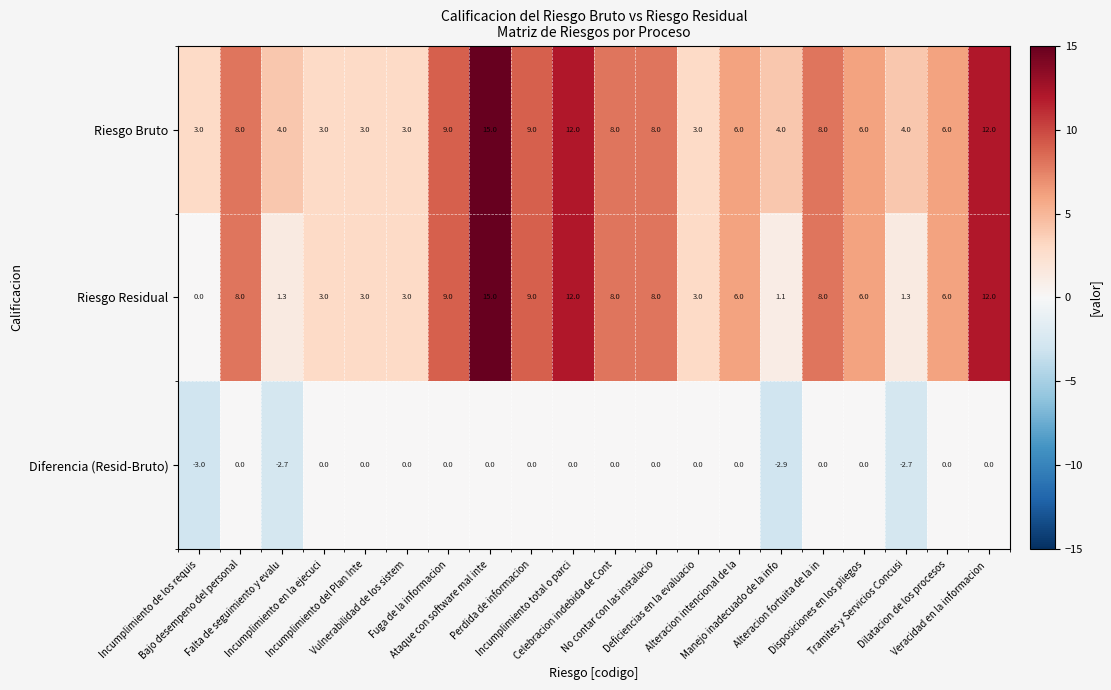

How many Diferencia (Resid-Bruto) values are between 0 and 1?

16